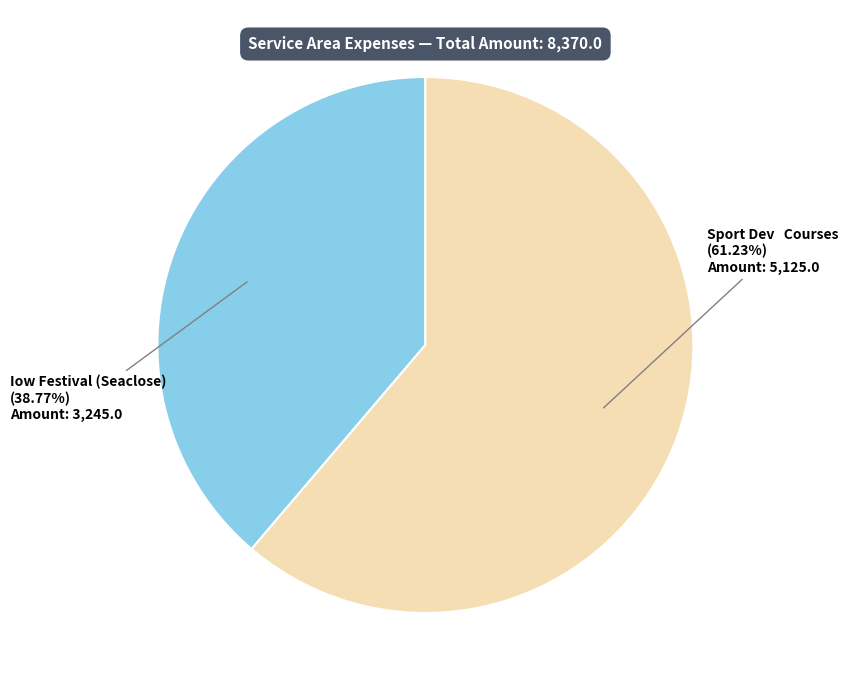

Rank the categories by value from highest to lowest.

Sport Dev Courses, Iow Festival (Seaclose)